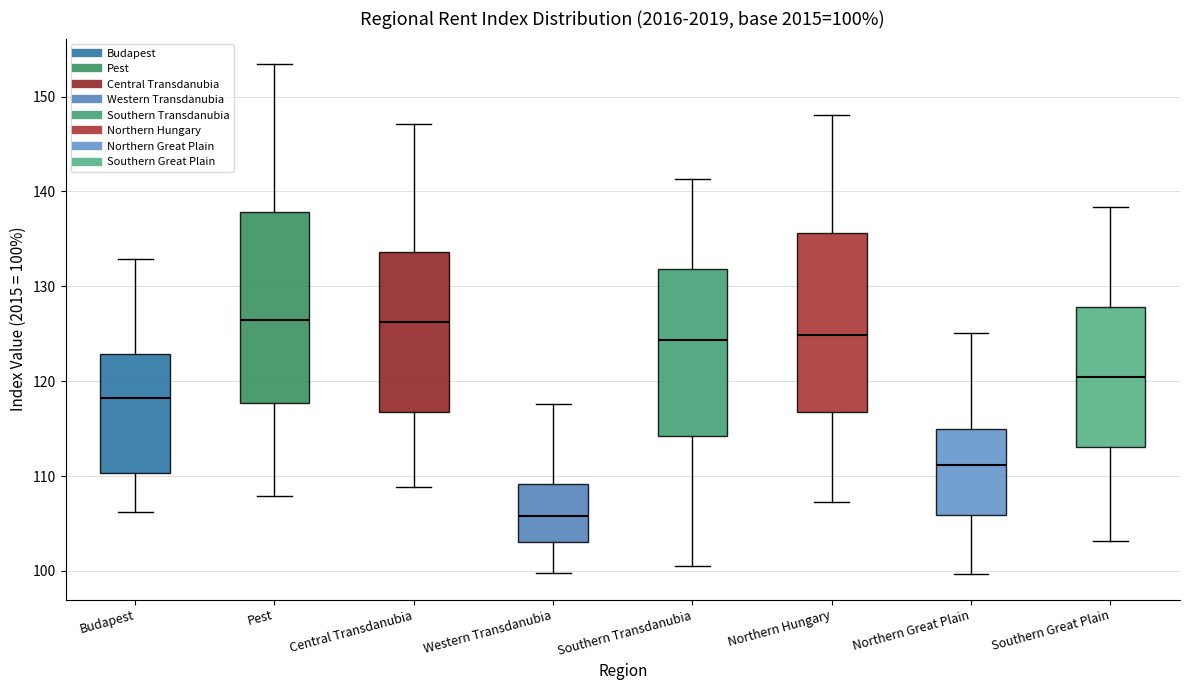

Which box has the lowest median line?

Western Transdanubia